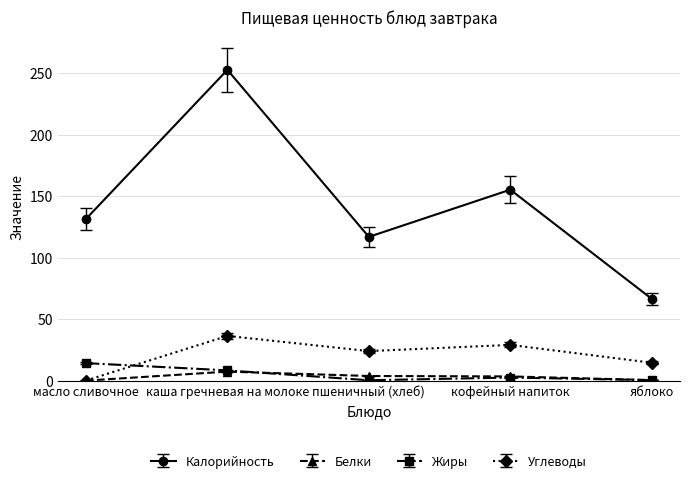

What is the total value across all series at кофейный напиток?

190.7